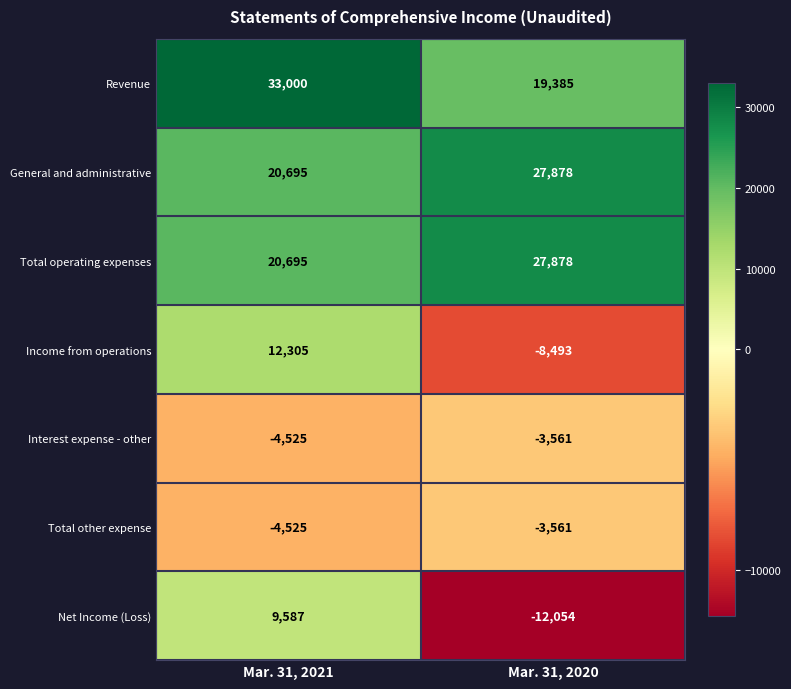

Which series has the largest range (max minus min)?

Net Income (Loss)